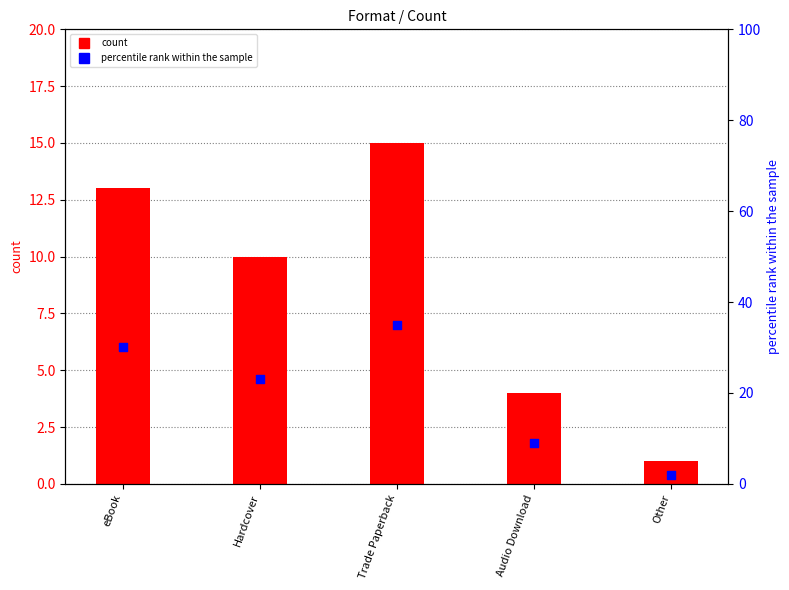

Which series reaches the minimum Y coordinate?

count